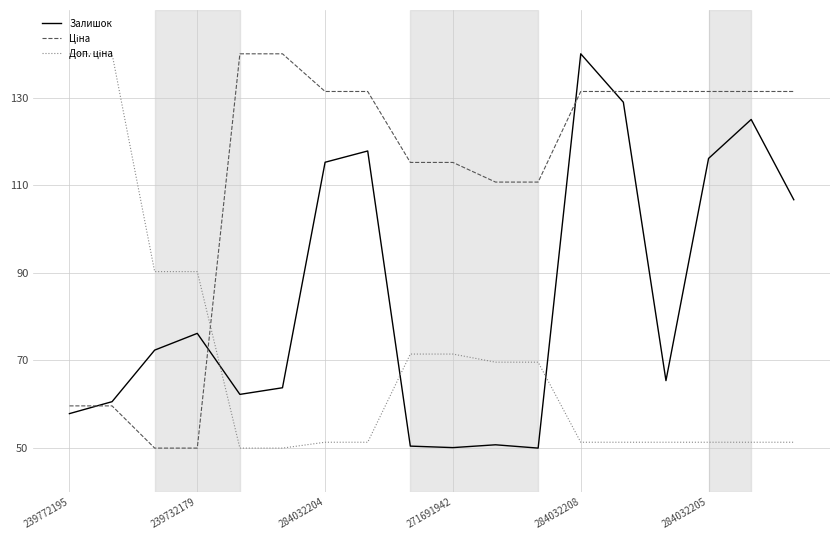

What is the smallest value displayed?

50.0